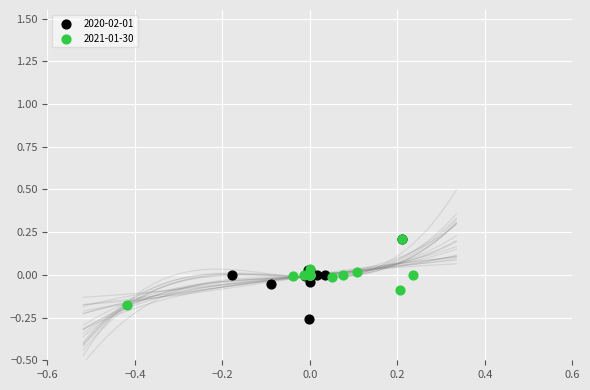

What are all the series names shown in the legend?

2020-02-01, 2021-01-30